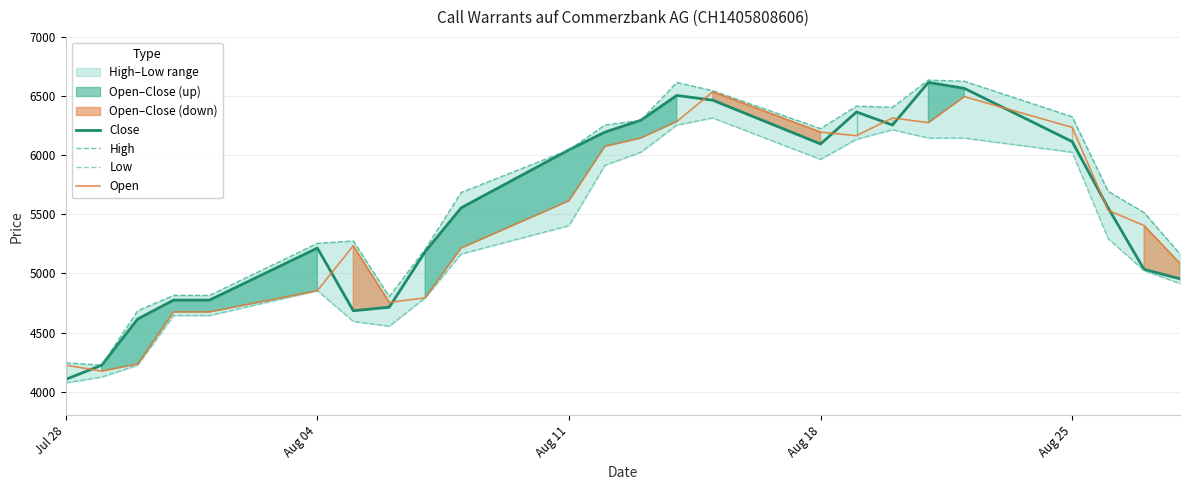

True or false: High and Open intersect in this chart.

False